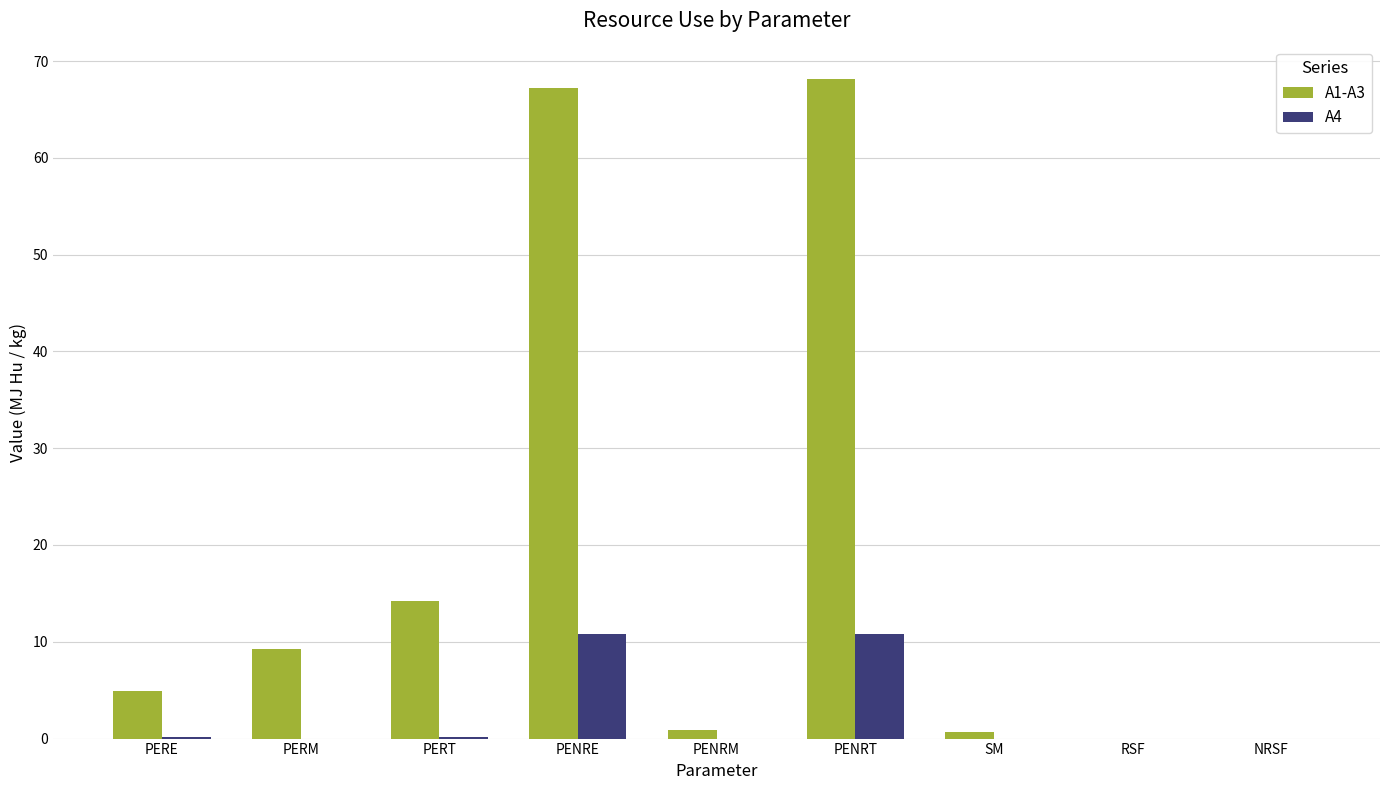

What is the sum of all A4 values?

21.9